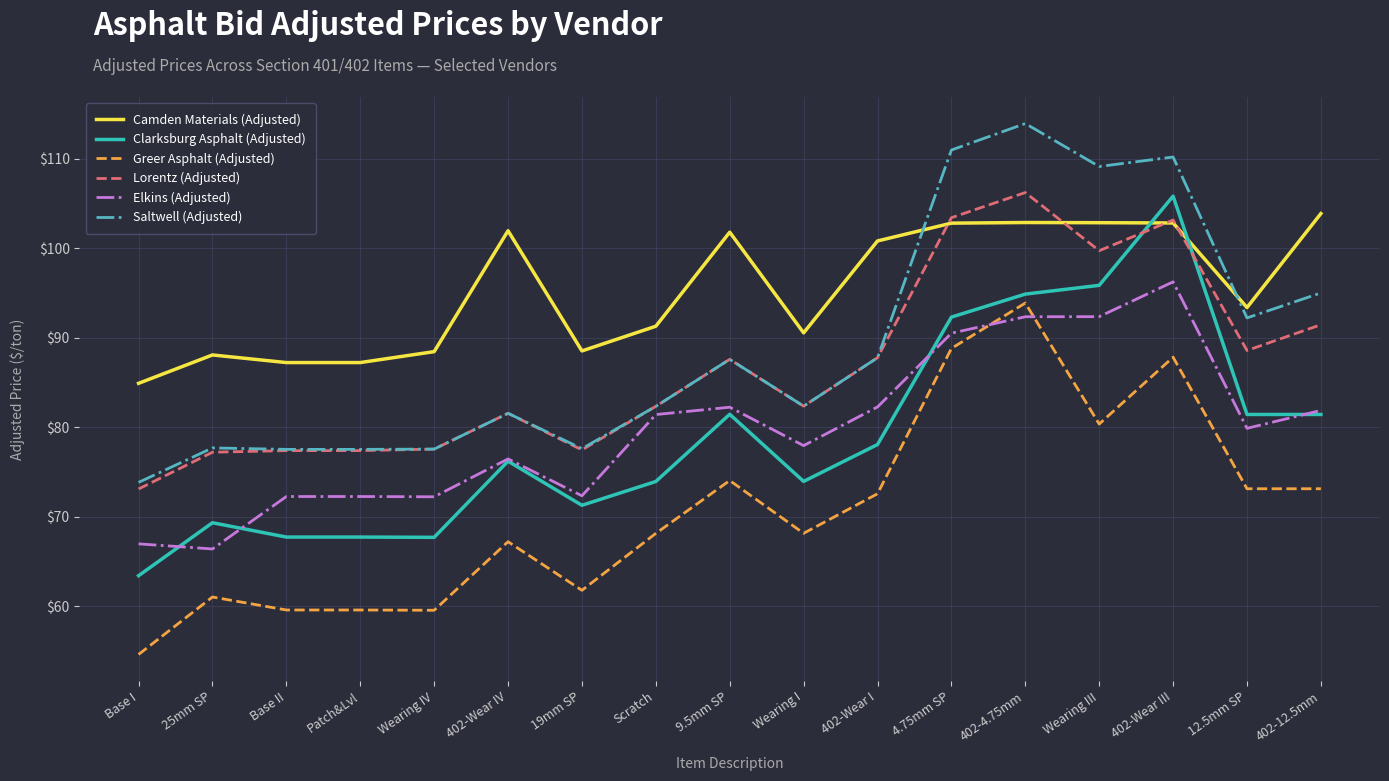

Which category has the highest value in the Lorentz (Adjusted) series?

402-4.75mm